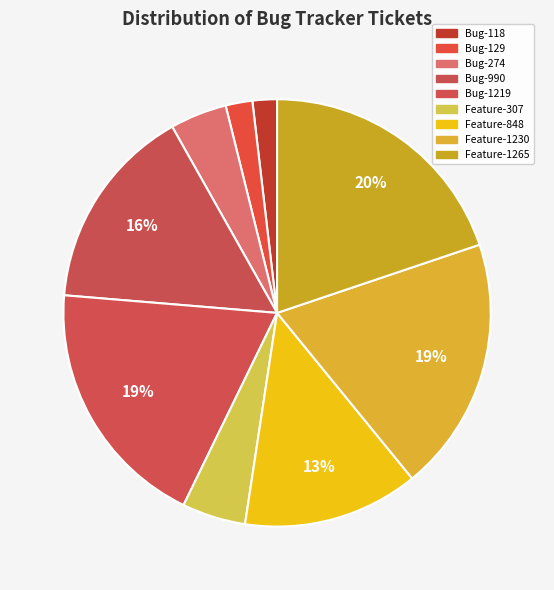

Combined, what portion of the pie is Bug-129 and Bug-990?

17.5%